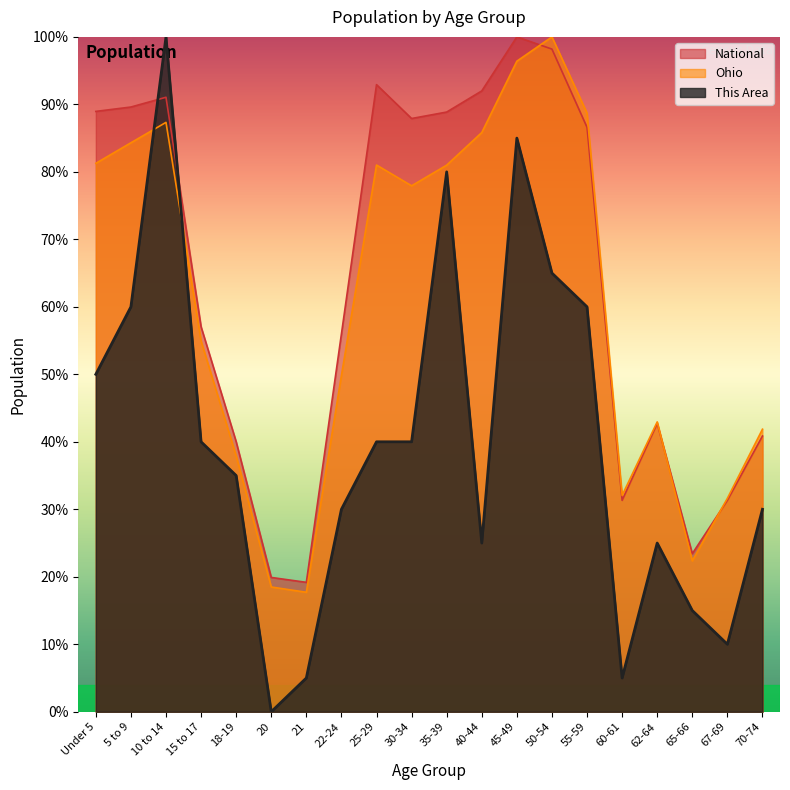

In This Area, how many points are lower than both neighbors (excluding endpoints)?

4